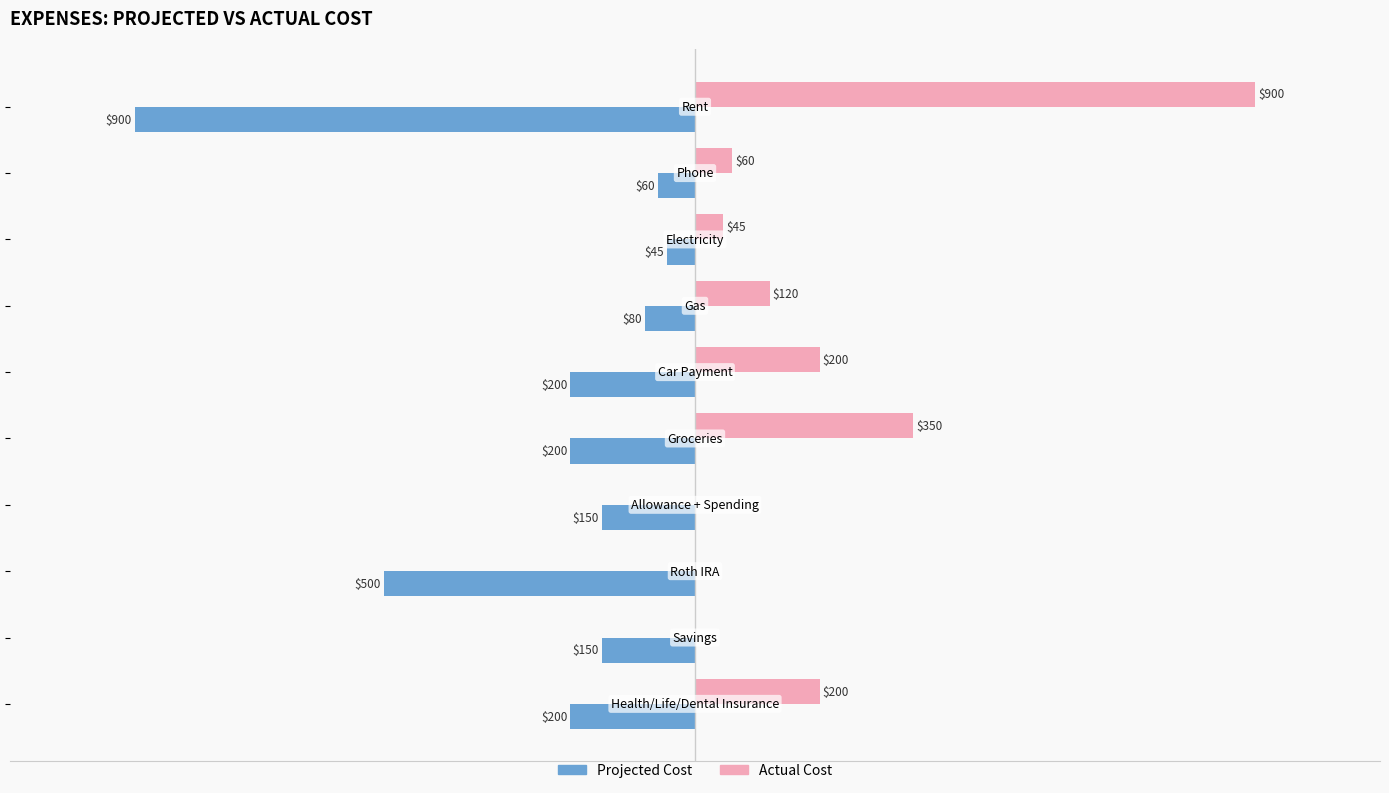

Which series has the largest total across all categories?

Actual Cost